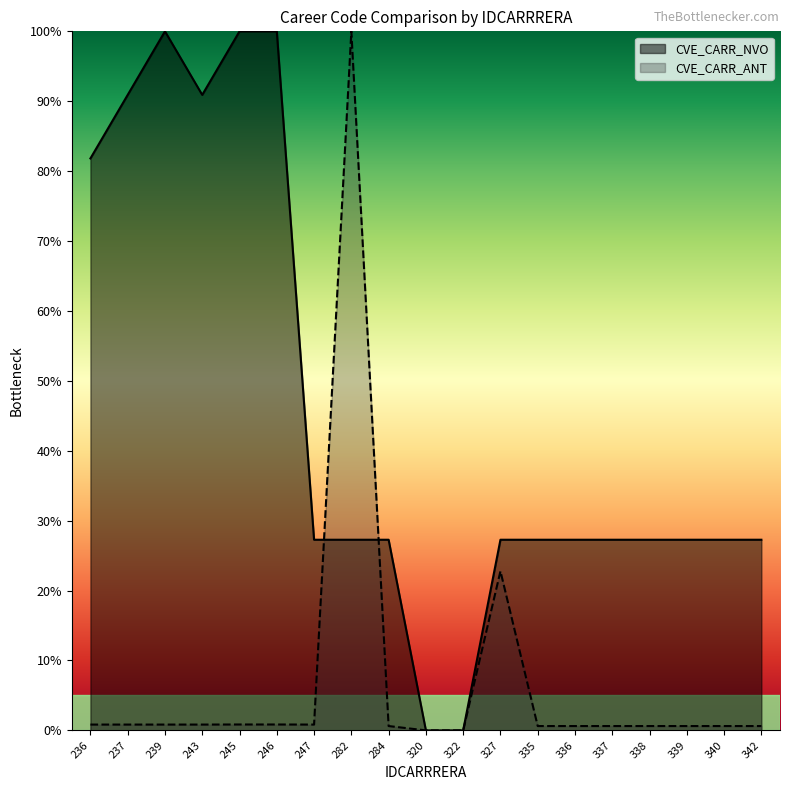

Which series changed the most between 282 and 338?

CVE_CARR_ANT